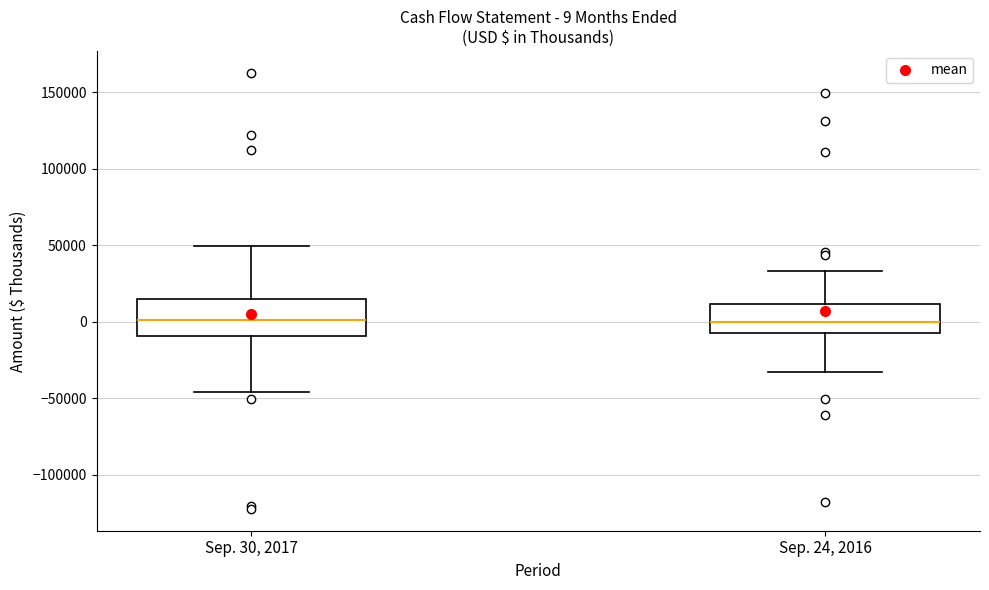

Comparing the boxes themselves (not the whiskers), which one is the tallest?

Sep. 30, 2017